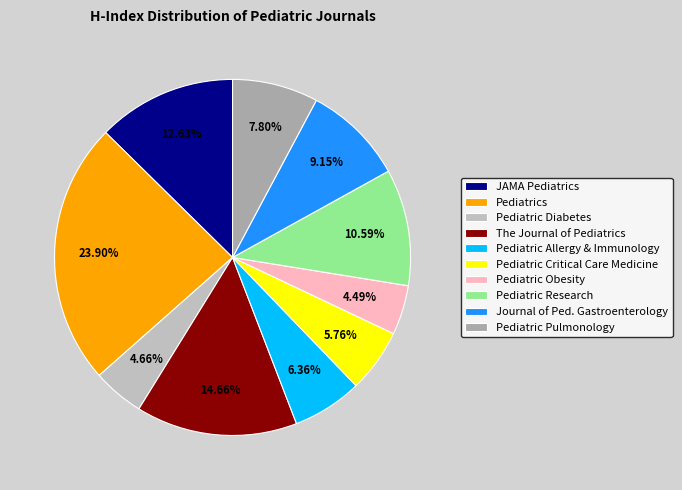

Which category has the biggest portion of the pie?

Pediatrics